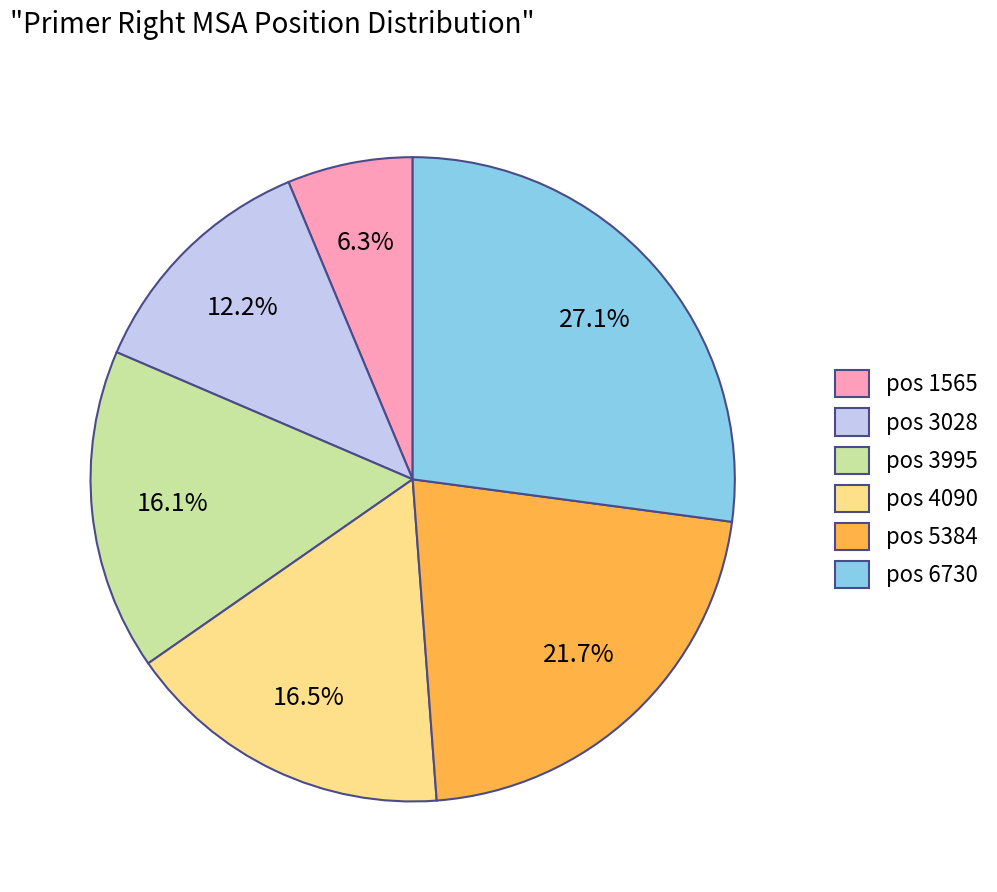

Which category has the biggest portion of the pie?

pos 6730